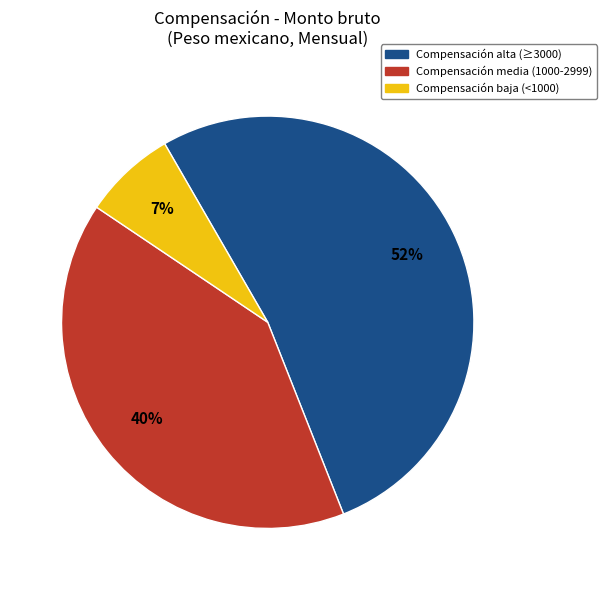

Is there a majority slice in this chart?

Yes